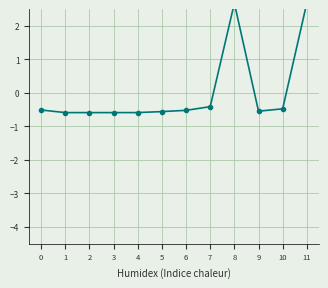

Reading right to left, extract all data points from this chart.

2.7	-0.5	-0.5	2.7	-0.4	-0.5	-0.6	-0.6	-0.6	-0.6	-0.6	-0.5